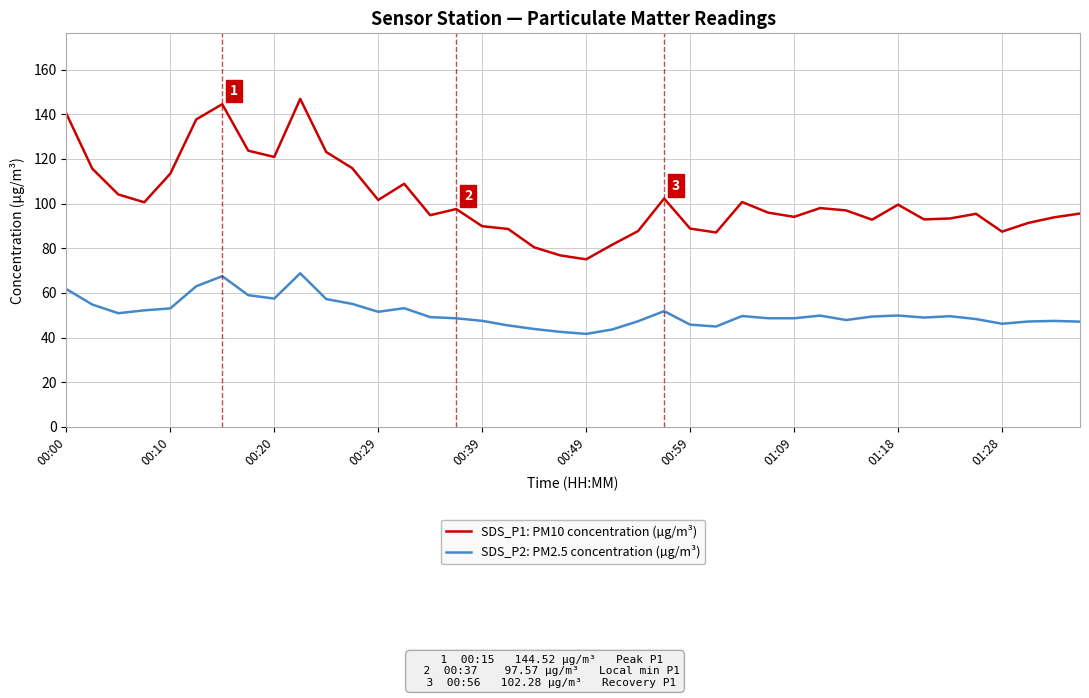

Which series has the largest total across all categories?

SDS_P1: PM10 concentration (µg/m³)